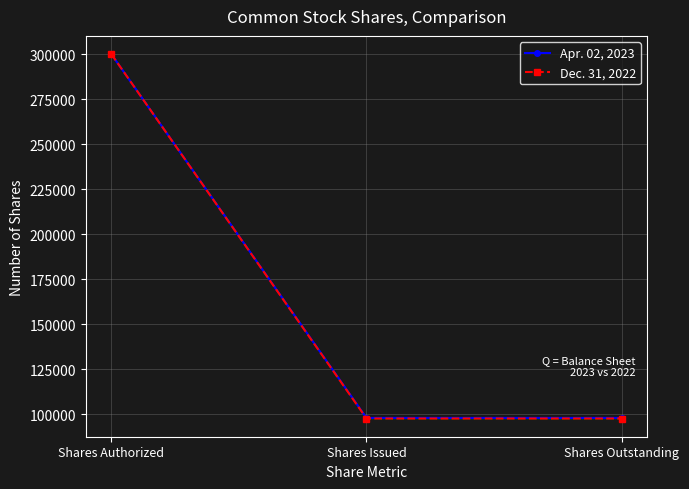

Which series has the widest spread of values?

Dec. 31, 2022